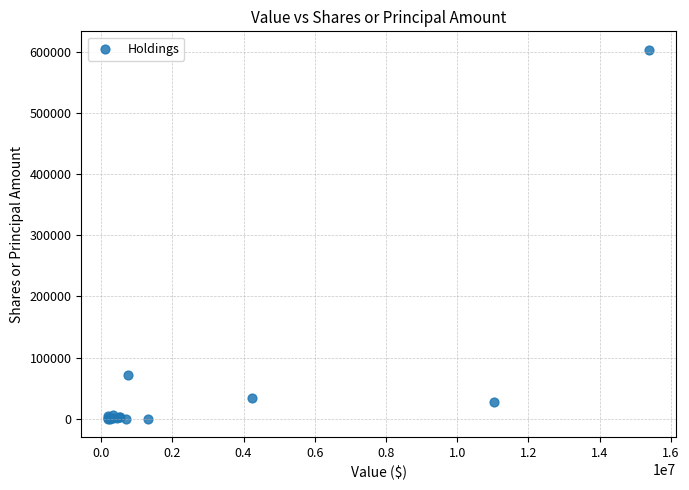

What Y value in the scatter plot is closest to 301821?

72012